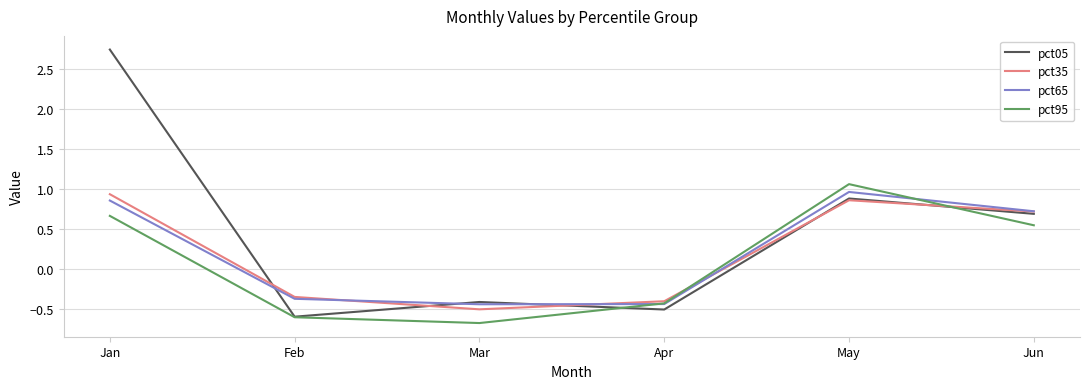

What value does the pct05 series have at Feb?

-0.6